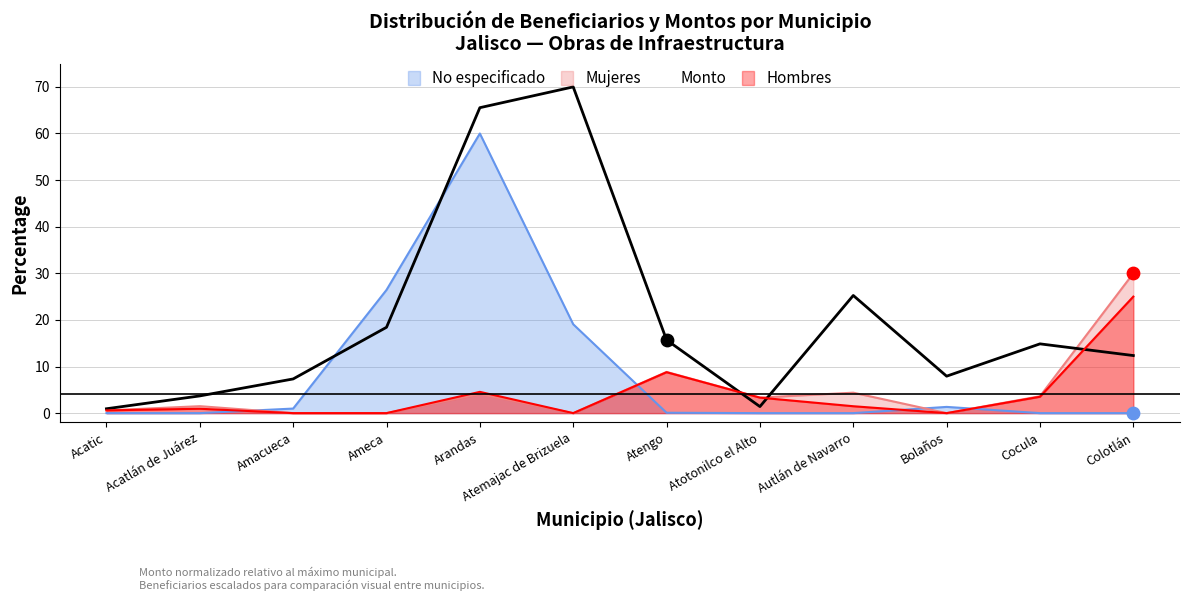

Which series has the largest Y range (max minus min)?

Monto